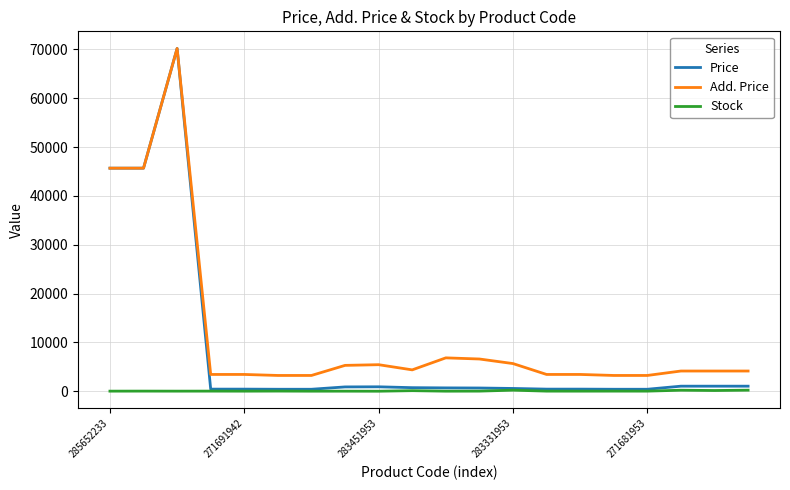

List the series in order of their overall mean, lowest first.

Stock, Price, Add. Price